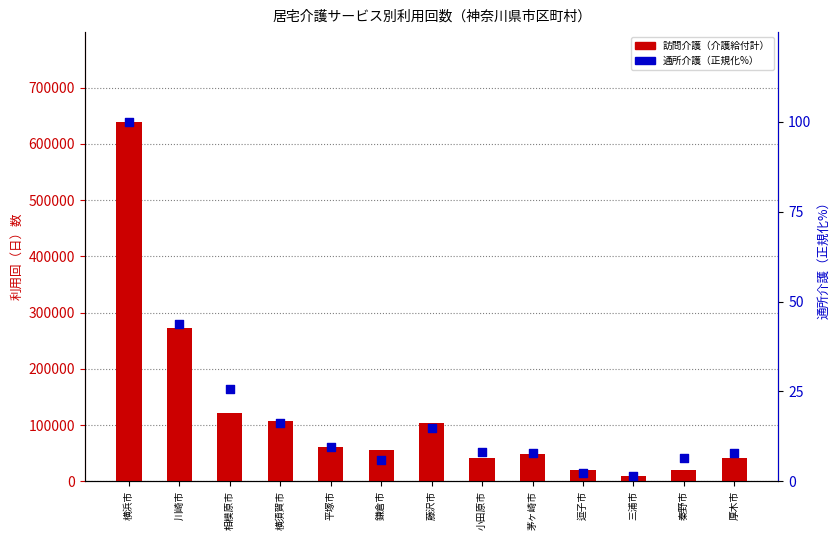

What is the total value across all series at 小田原市?

41660.0